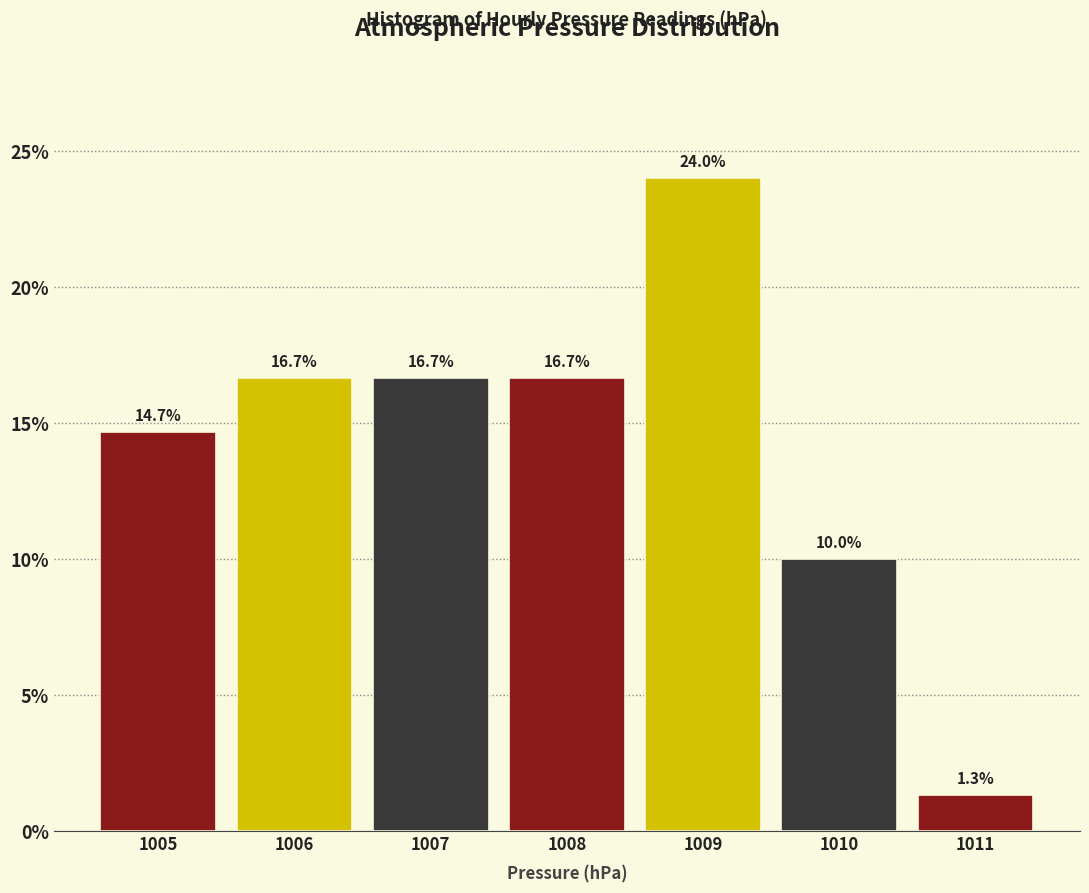

Reading left to right, transcribe this chart: for each bar, give the range it covers on the x-axis and its height.

1004.5 to 1005.5: 14.7
1005.5 to 1006.5: 16.7
1006.5 to 1007.5: 16.7
1007.5 to 1008.5: 16.7
1008.5 to 1009.5: 24.0
1009.5 to 1010.5: 10.0
1010.5 to 1011.5: 1.3